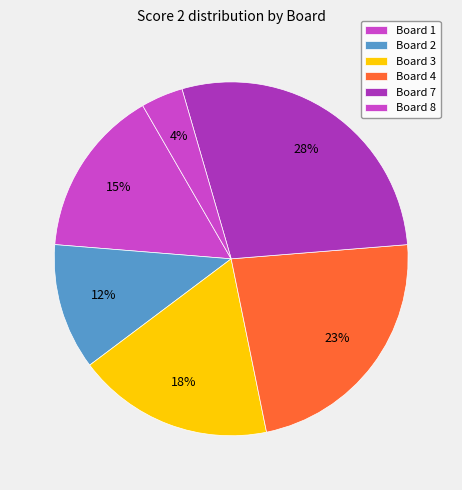

How many segments does this pie chart have?

6